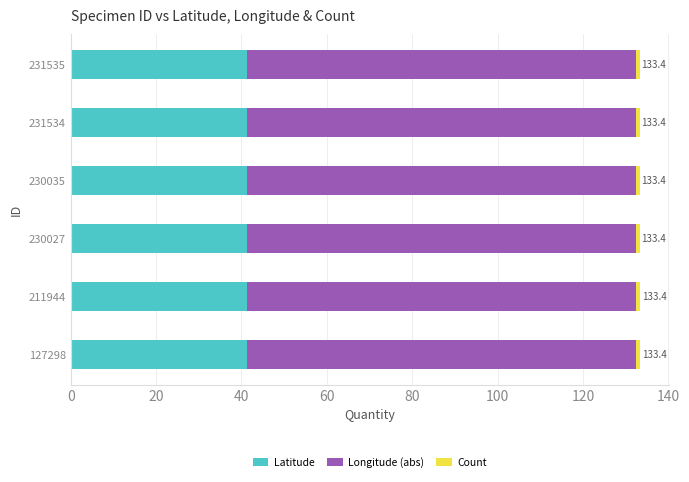

What is the maximum value for Latitude?

41.3